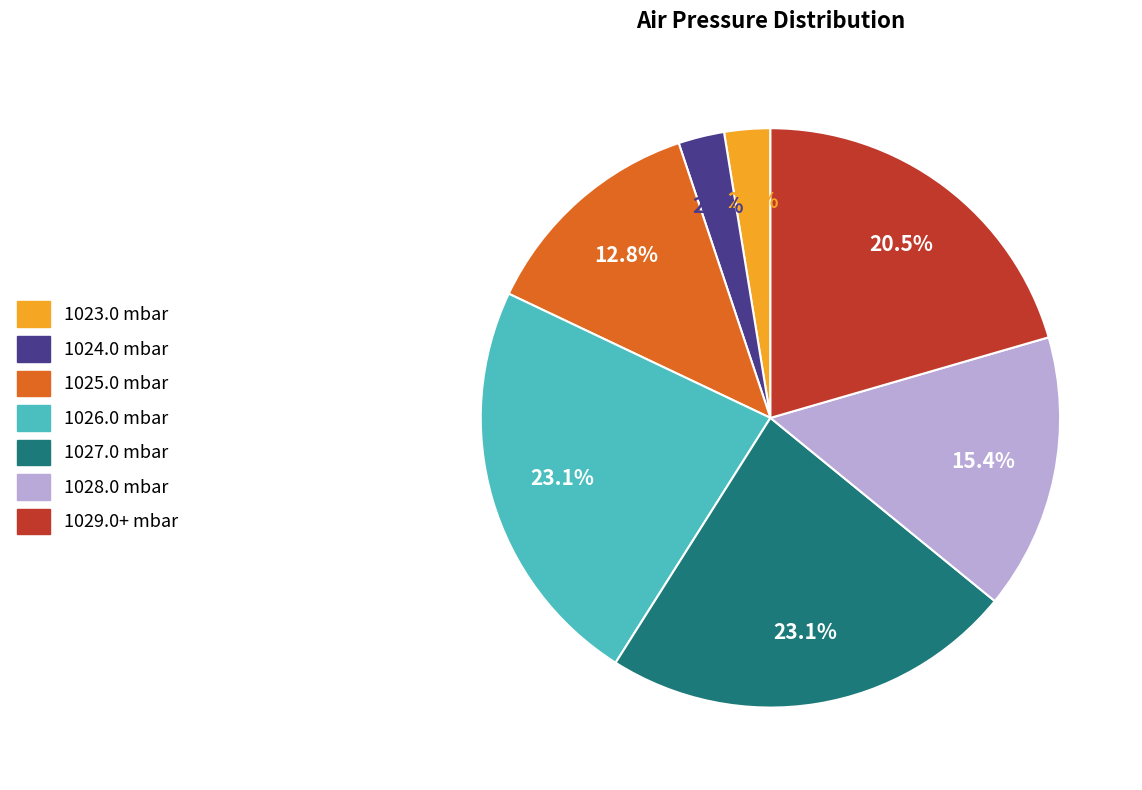

Is there a majority slice in this chart?

No